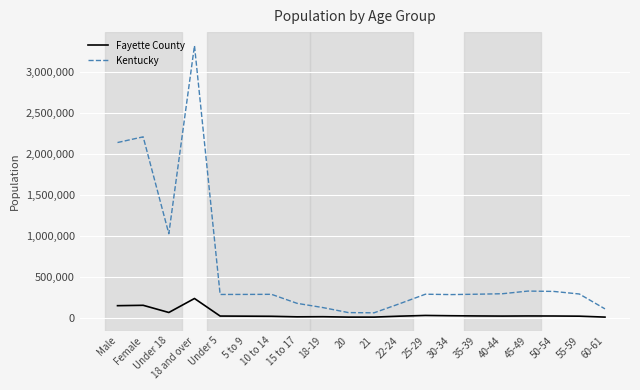

What is the smallest value displayed?

6229